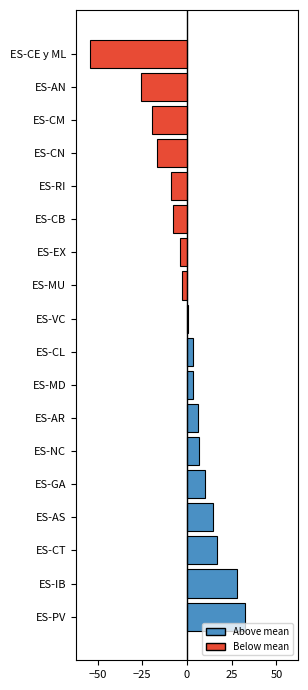

What is the maximum value shown in the chart?

32.2